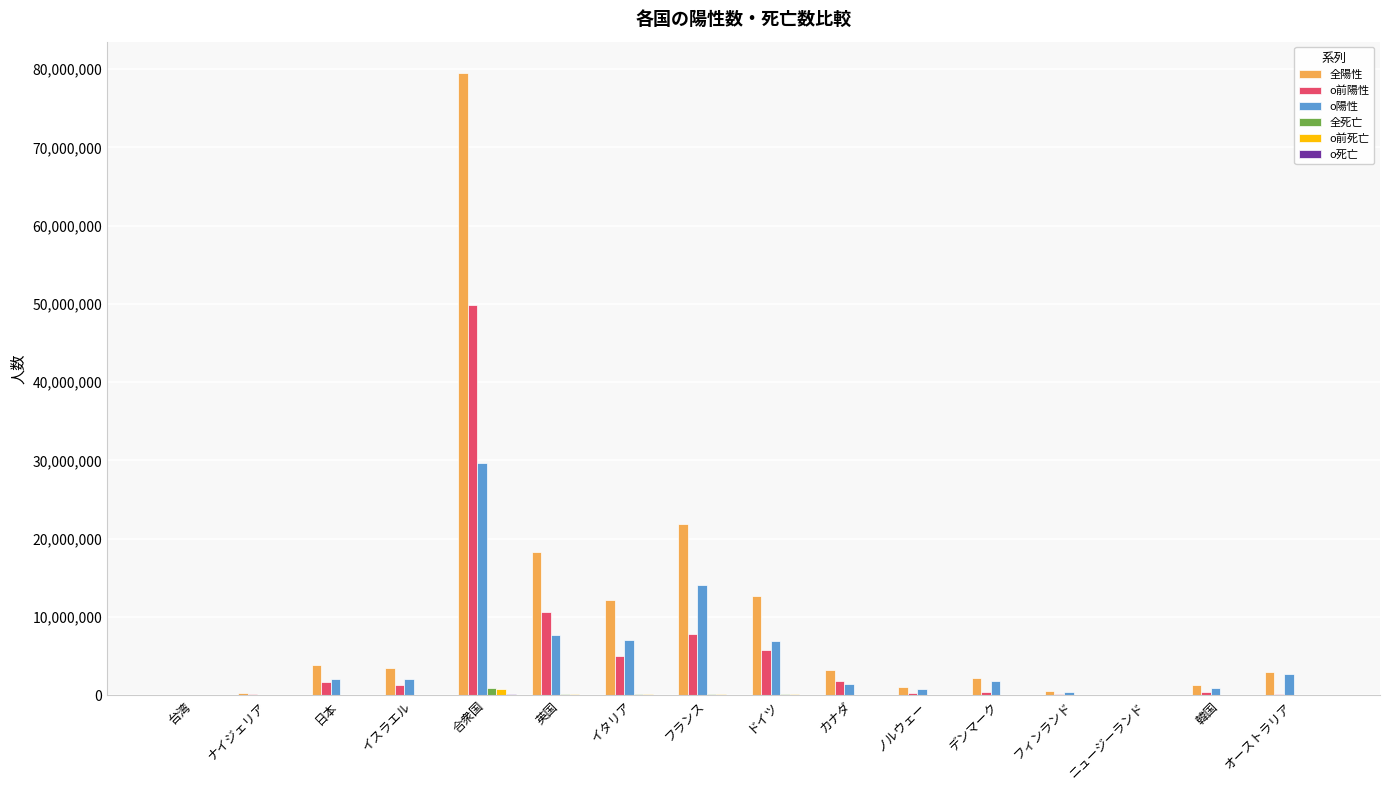

What is the greatest value displayed?

79520665